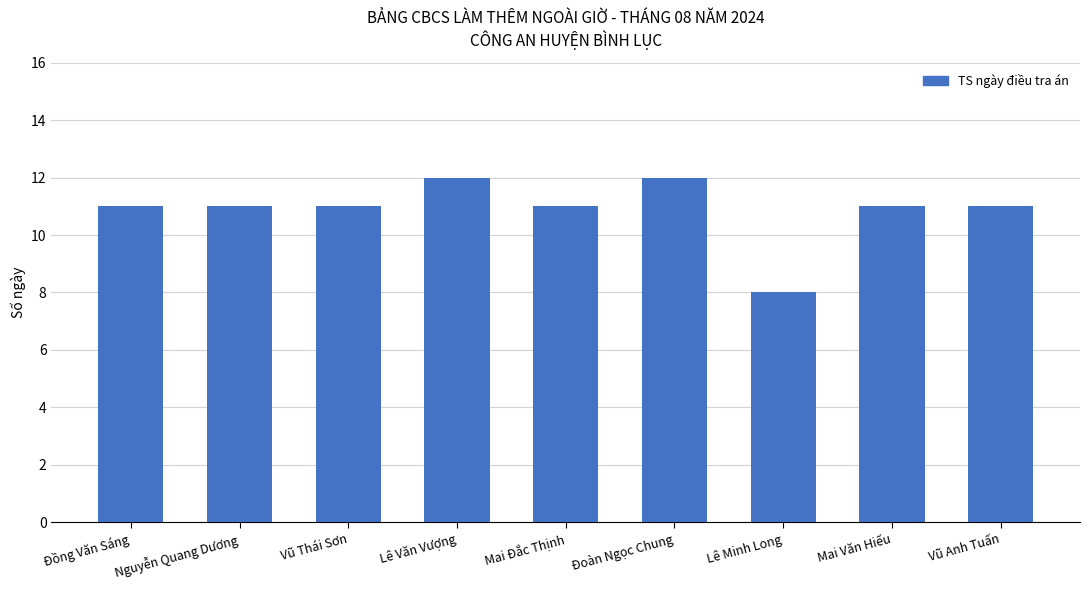

Which category has the lowest value across all series?

Lê Minh Long